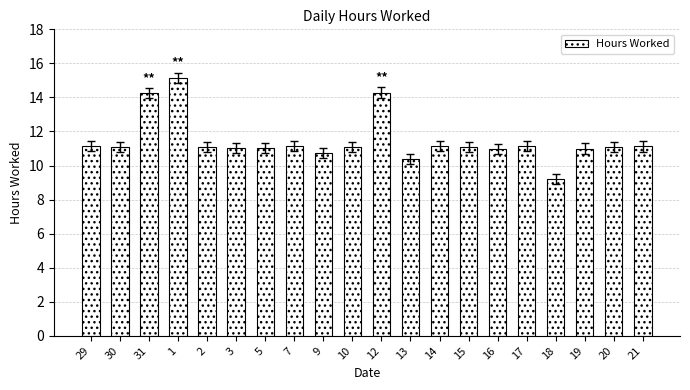

What is the smallest value displayed?

9.2